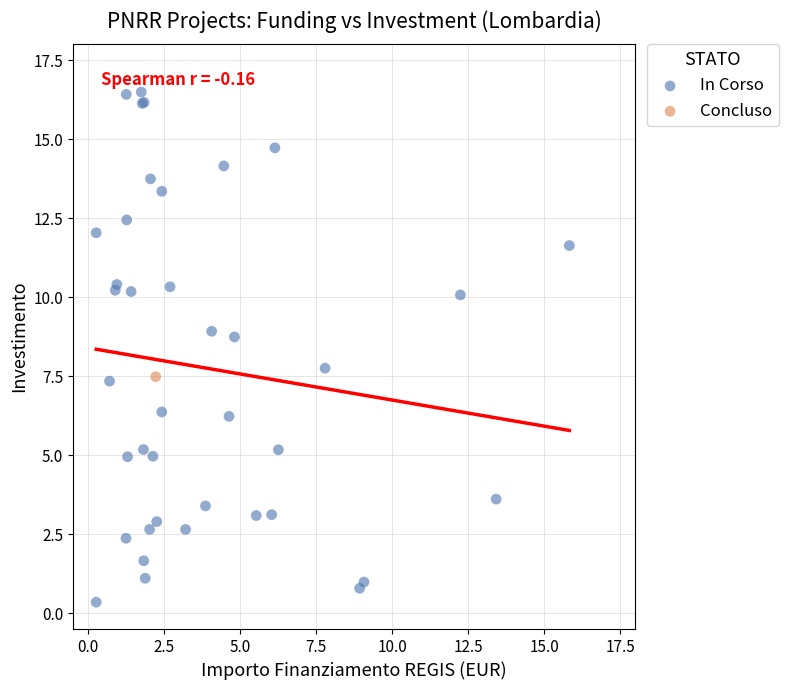

What are all the series names shown in the legend?

In Corso, Concluso